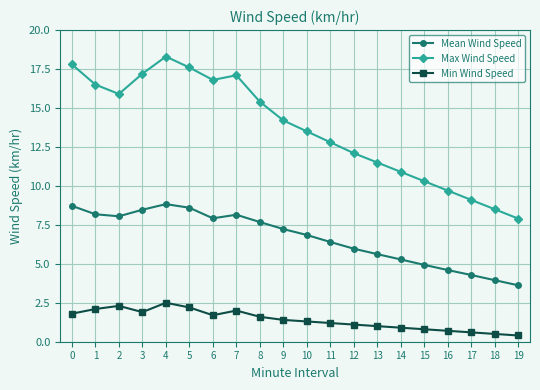

True or false: Mean Wind Speed has a value of 6.4 at 11.

True